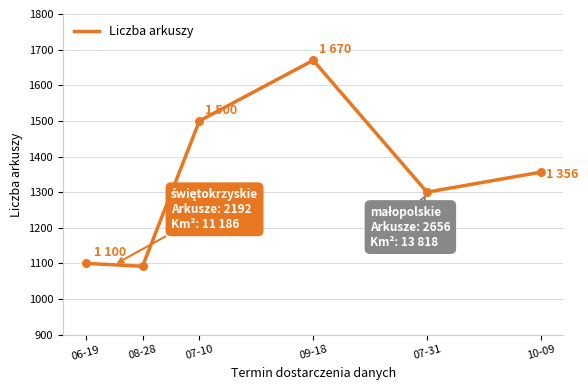

Which has a higher value, 10-09 or 07-10?

07-10